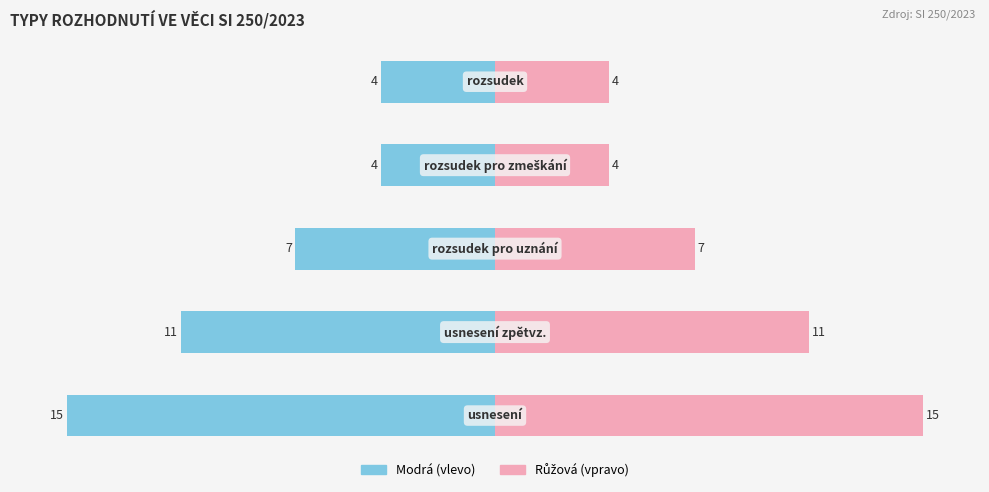

List the series in order of their overall mean, highest first.

Počet (růžová), Počet (modrá)